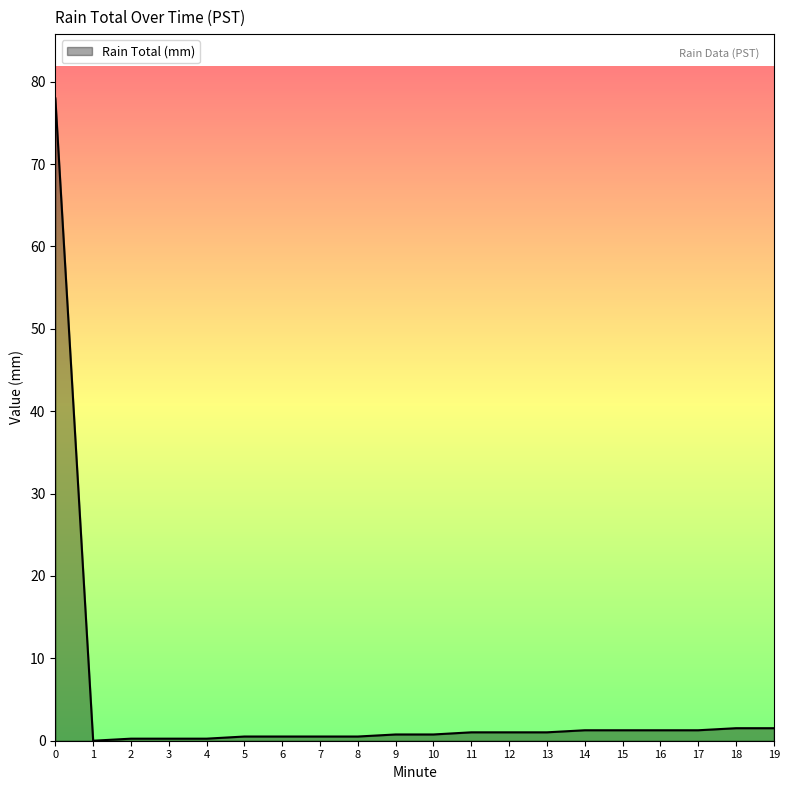

The chart shows a value of 0.5 at 8. True or false?

True